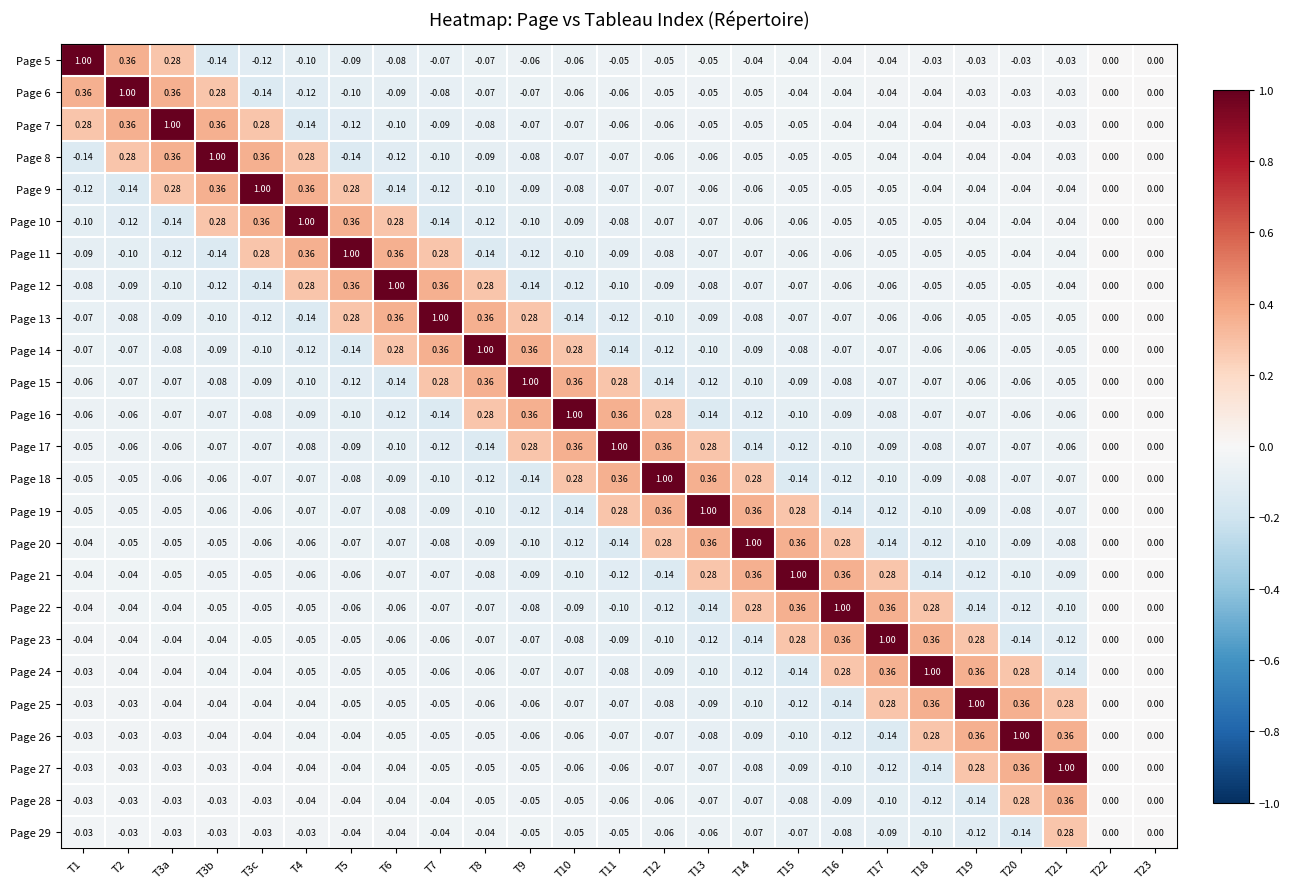

Is the value of Page 24 at T18 greater than the value of Page 25 at T11?

Yes